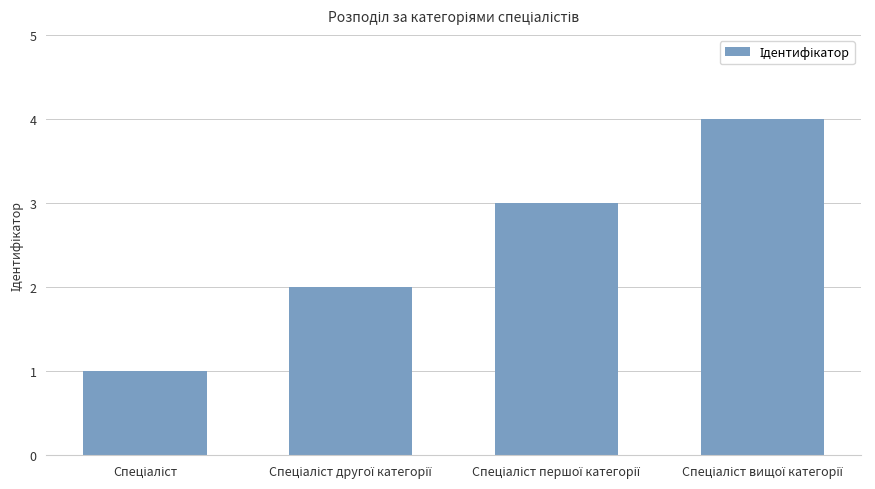

What is the difference between the maximum and minimum values?

3